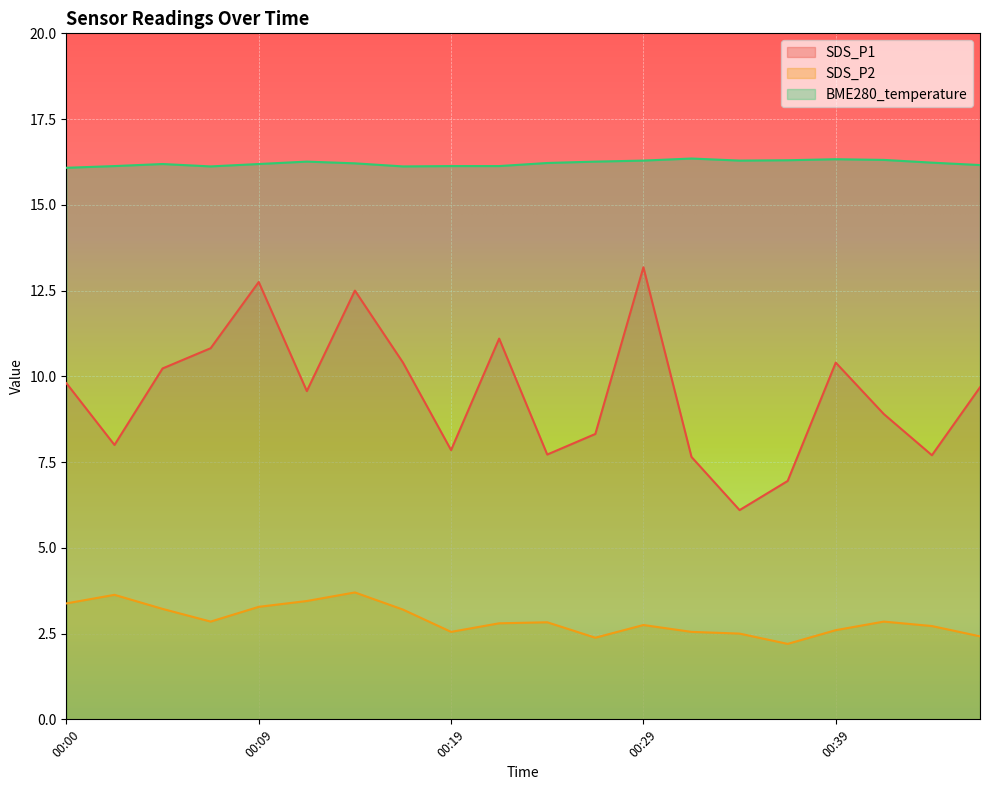

At 00:02, list the series in order from smallest to largest.

SDS_P2, SDS_P1, BME280_temperature